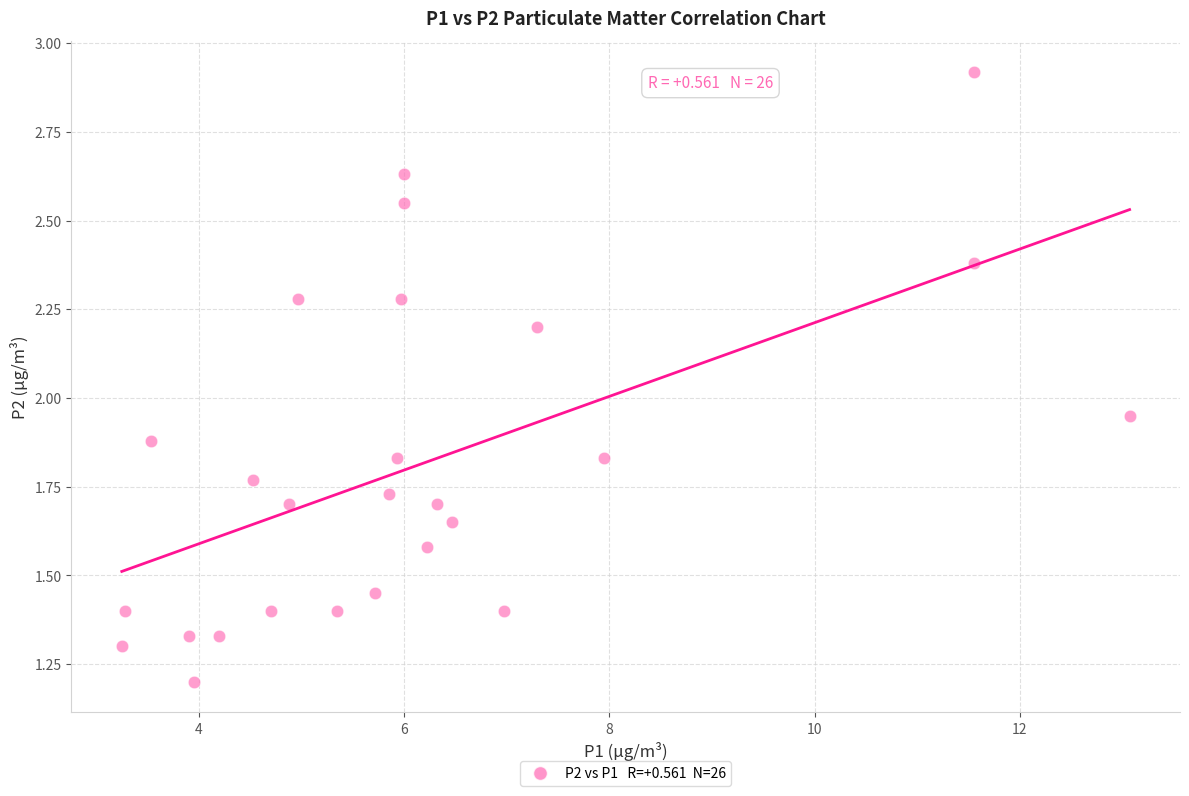

What is the range of X values (max minus min)?

9.8